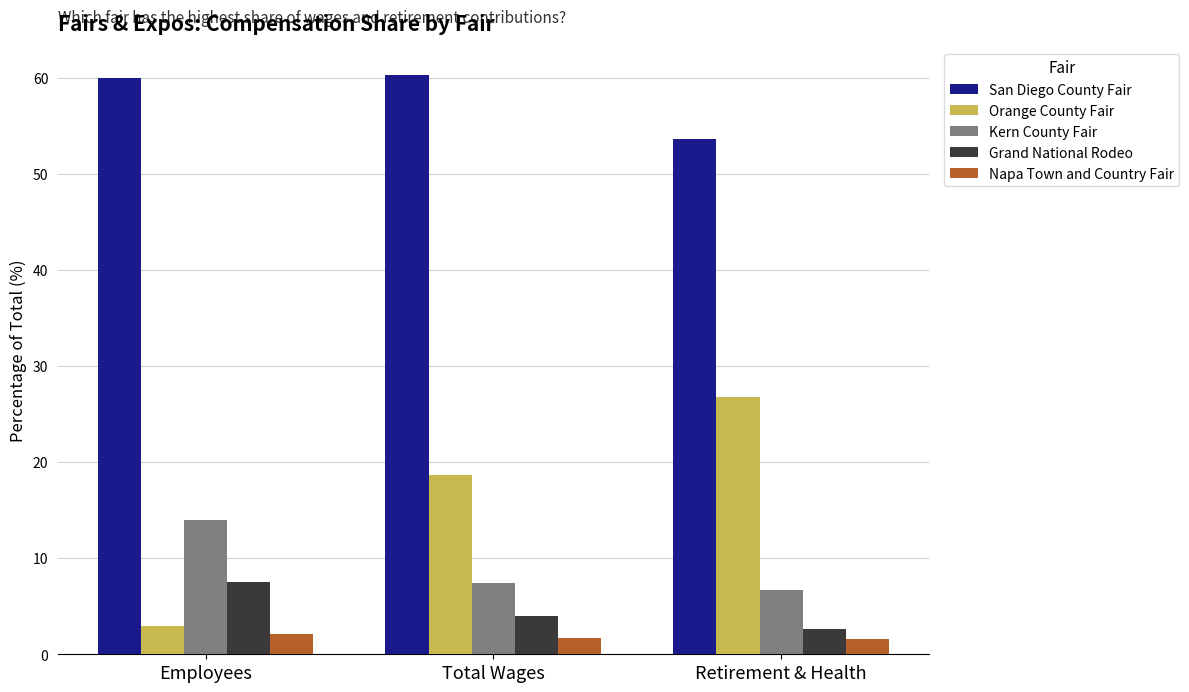

At Total Wages, list the series in order from smallest to largest.

Napa Town and Country Fair, Grand National Rodeo, Kern County Fair, Orange County Fair, San Diego County Fair